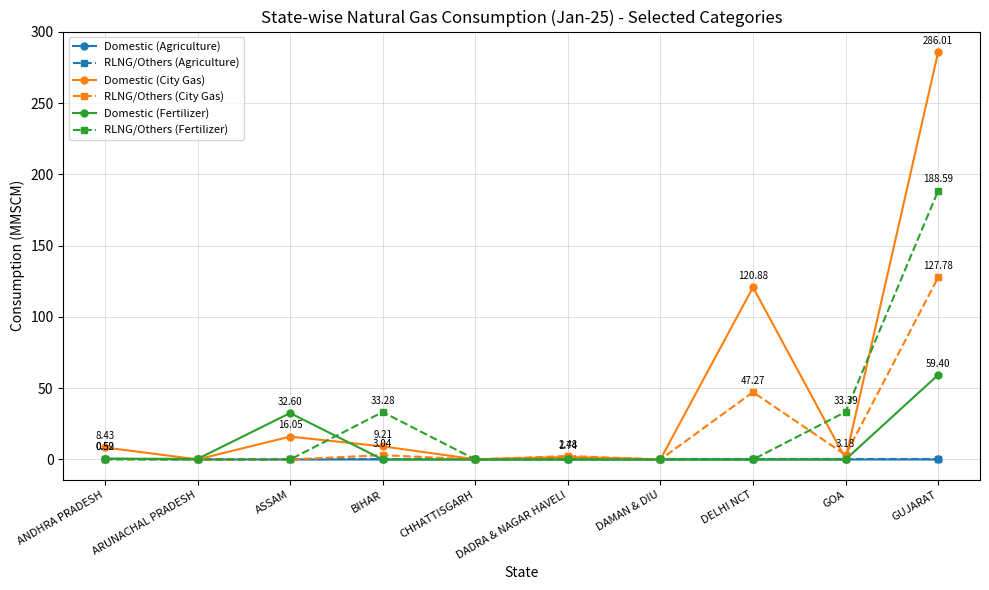

What is the label of the 7th point from the right?

BIHAR